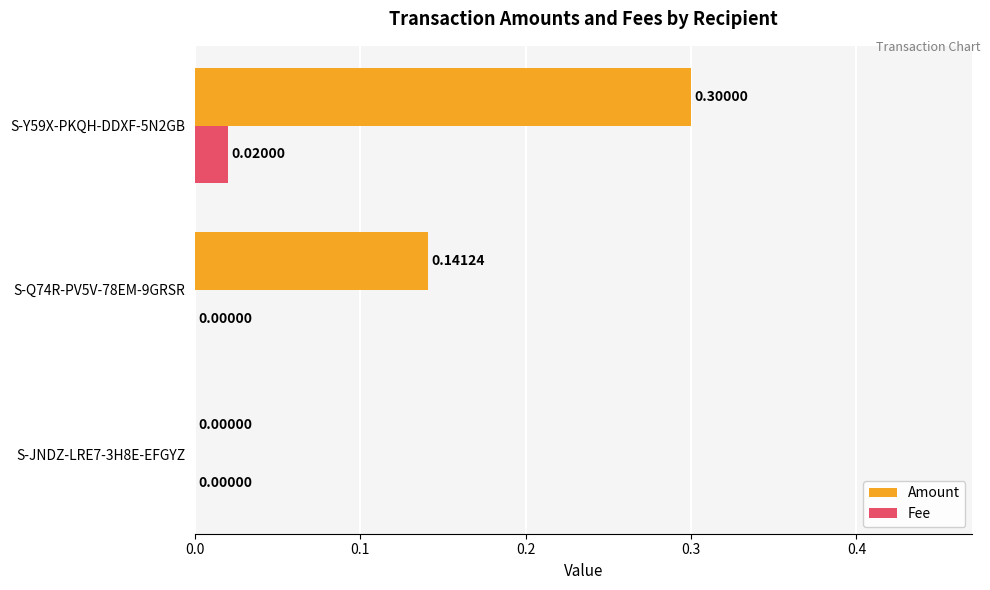

Which series has the largest total across all categories?

Amount